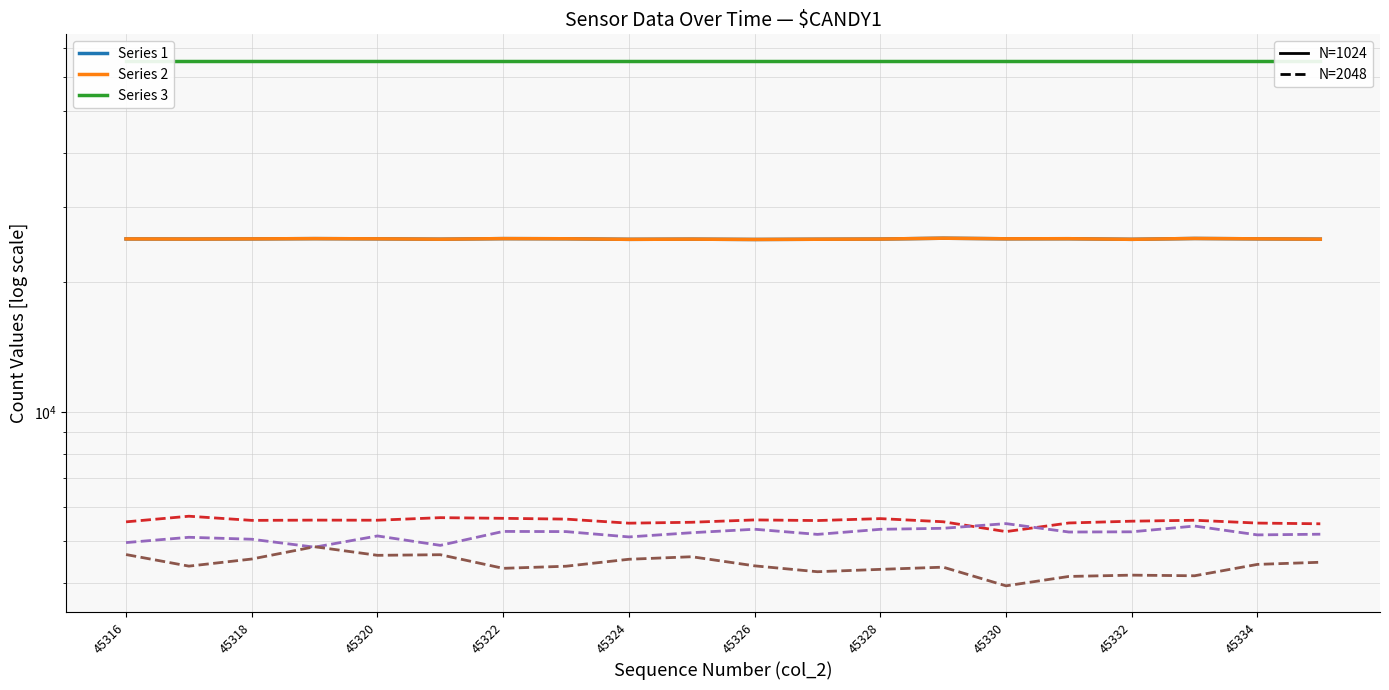

What is the difference between the second highest and second lowest values in the Series 3 (N=2048) series?

515